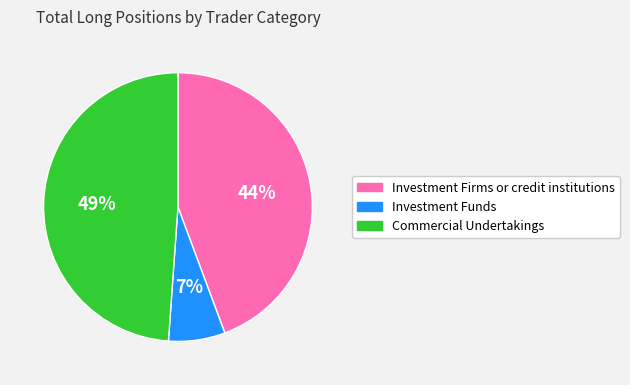

Which has a higher value, Investment Funds or Investment Firms or credit institutions?

Investment Firms or credit institutions